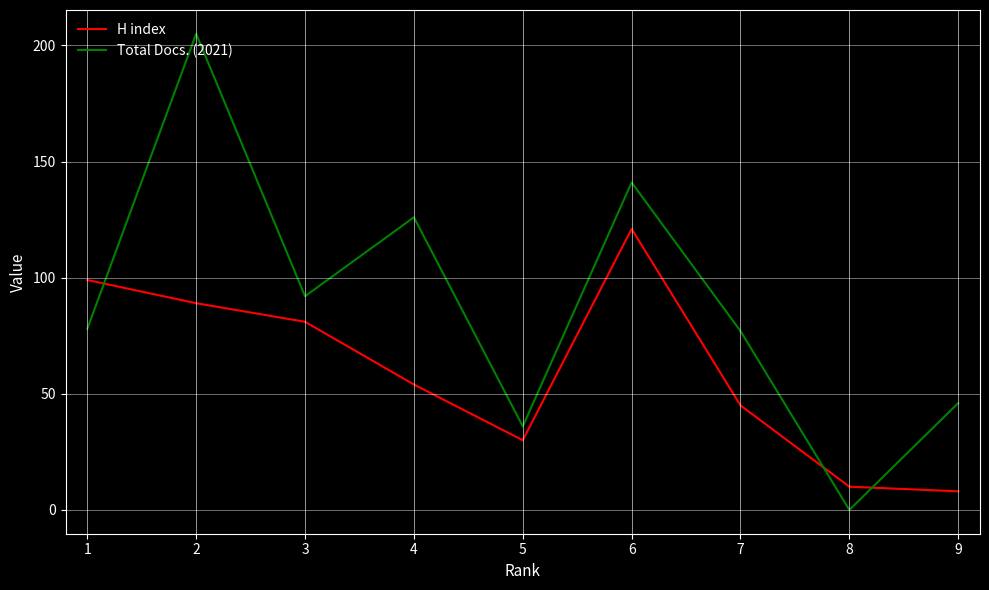

Is it true that Total Docs. (2021) equals 98 at 8?

False